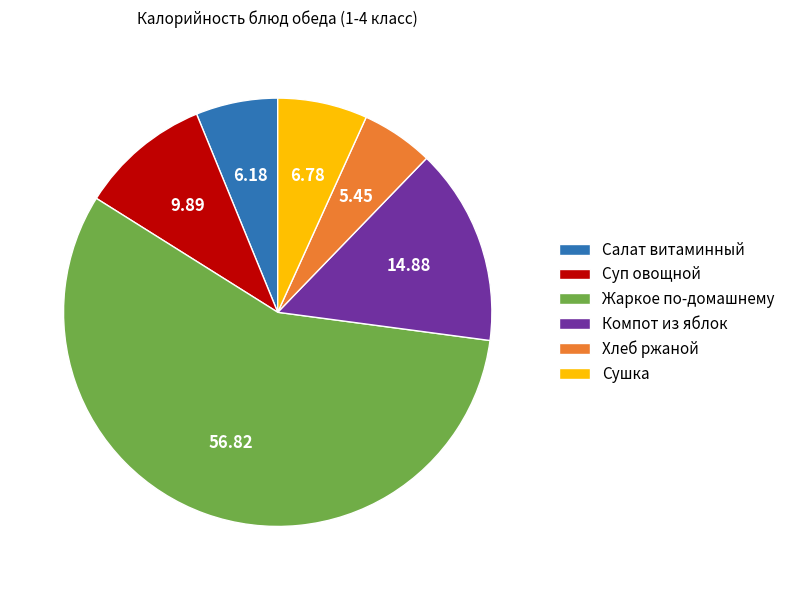

What is the majority slice?

Жаркое по-домашнему